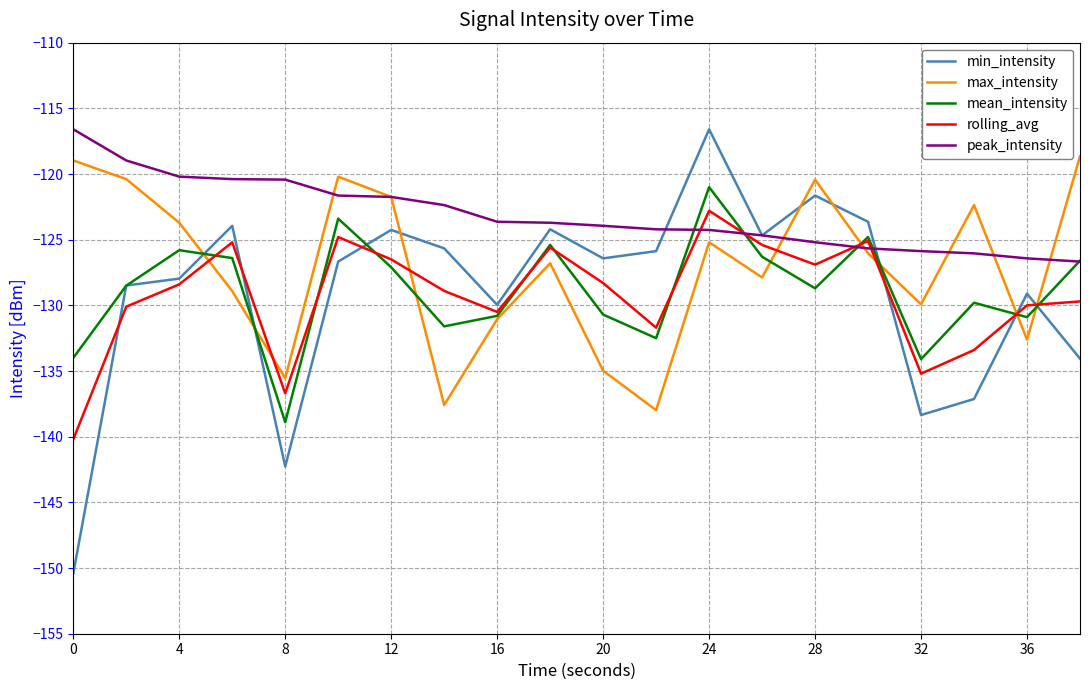

Which series has the largest range (max minus min)?

min_intensity